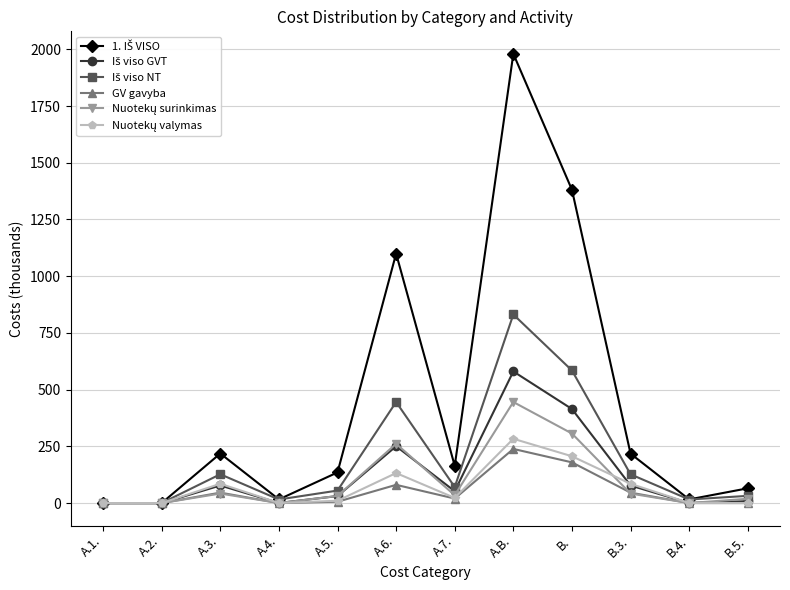

What is the label of the 10th point from the right?

A.3.